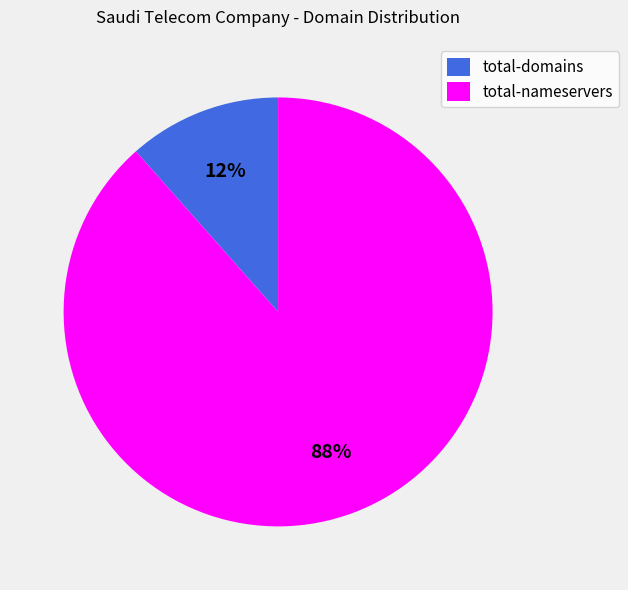

Which slice is the smallest?

total-domains